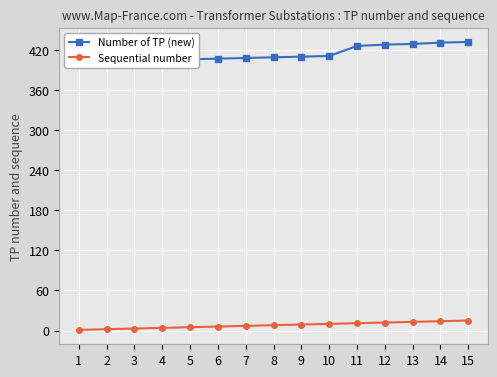

Which series has the largest range (max minus min)?

Number of TP (new)